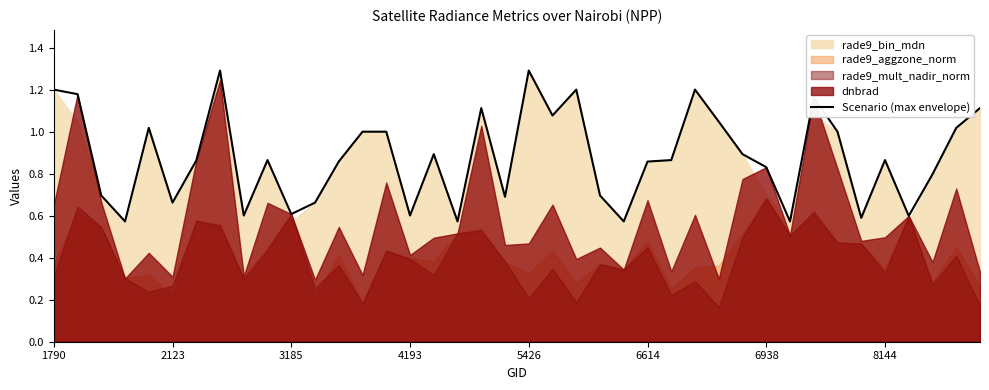

How many lines are shown in the chart?

1